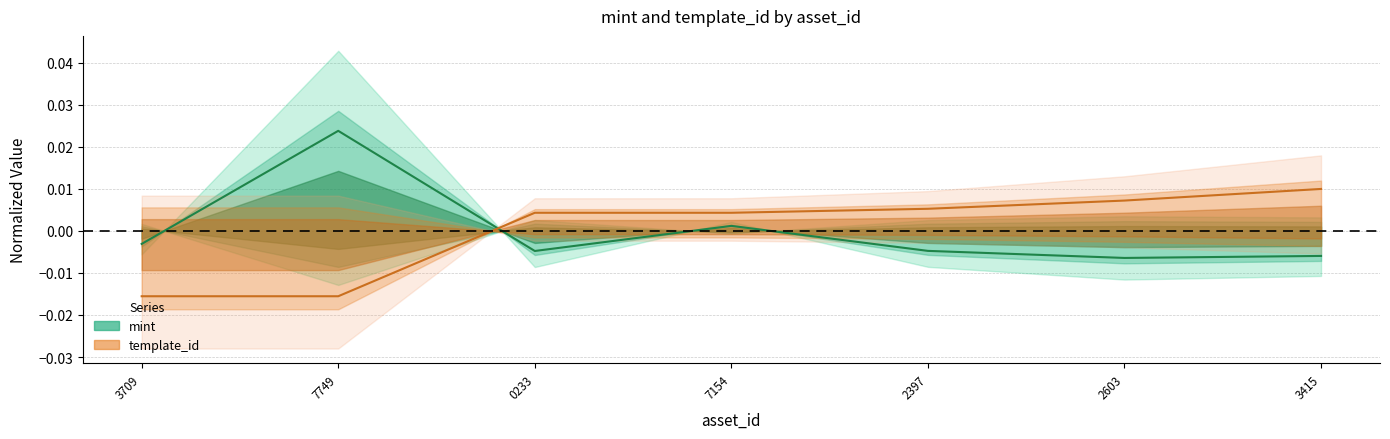

After their last crossing, which series has the higher values: mint or template_id?

template_id